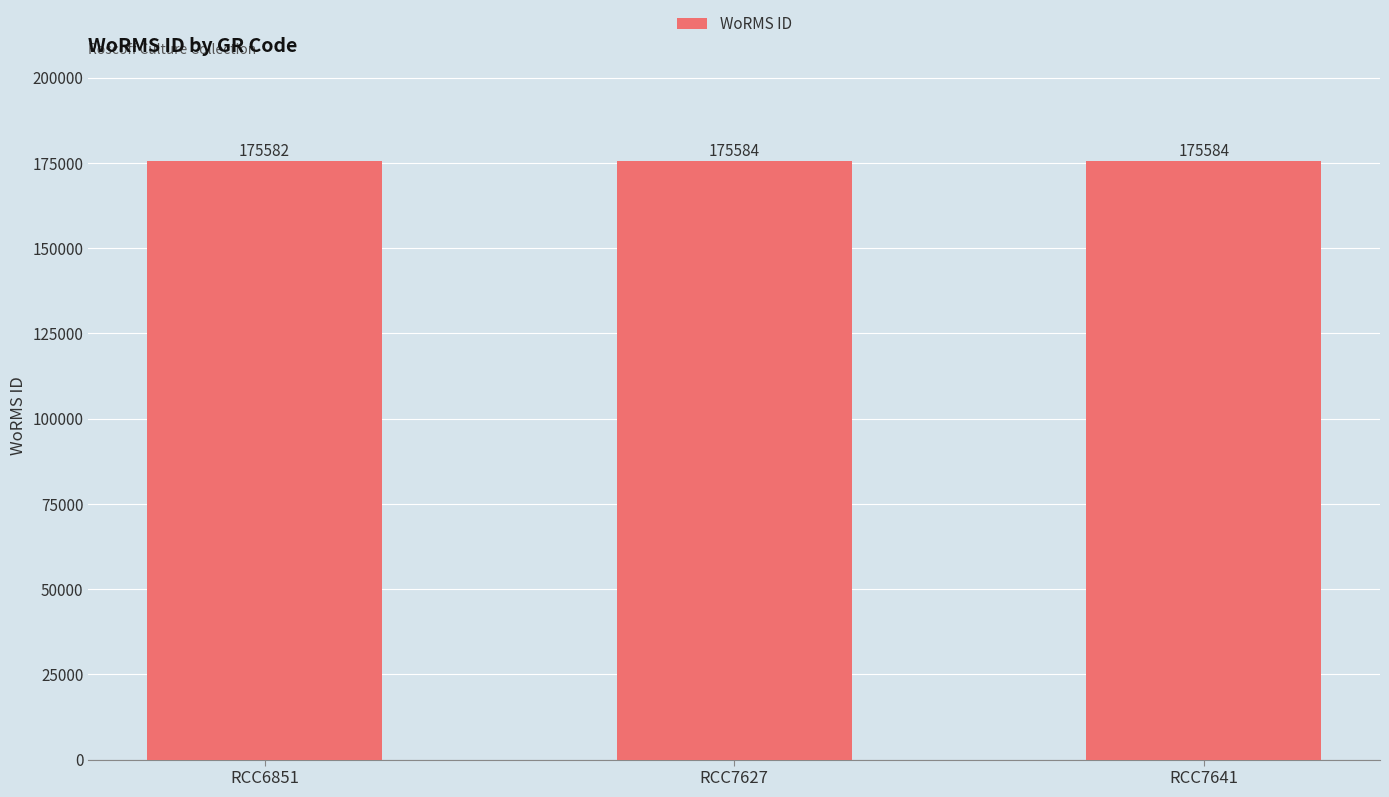

How many data points does each series have?

3